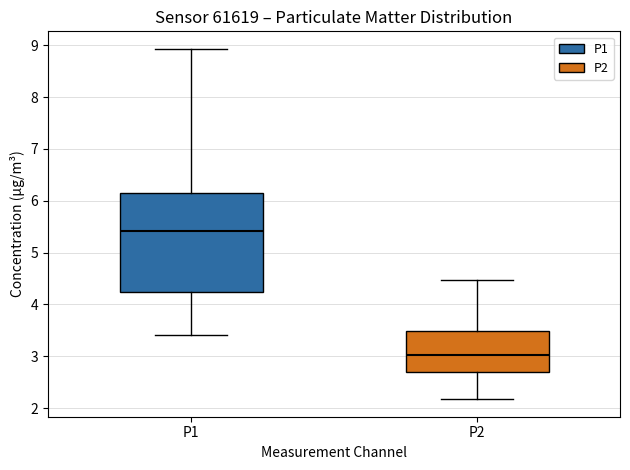

Reading left to right, read every box against the y-axis: the position of its median line, the range the box covers, and the ends of its whiskers. The values are not printed on the chart, so give them approximately, as read against the axis.

P1: median 5.4, box 4.2 to 6.1, whiskers 3.4 to 8.9
P2: median 3.0, box 2.7 to 3.5, whiskers 2.2 to 4.5